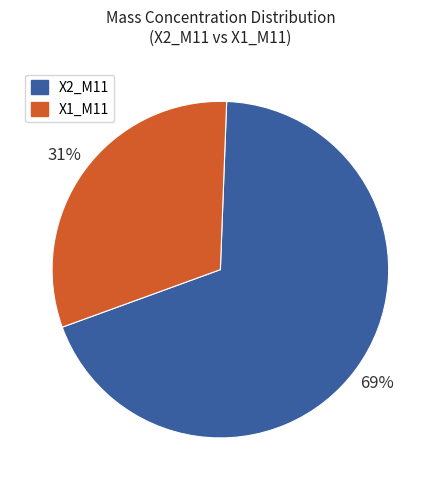

To the nearest percent, what portion does X1_M11 represent?

31%